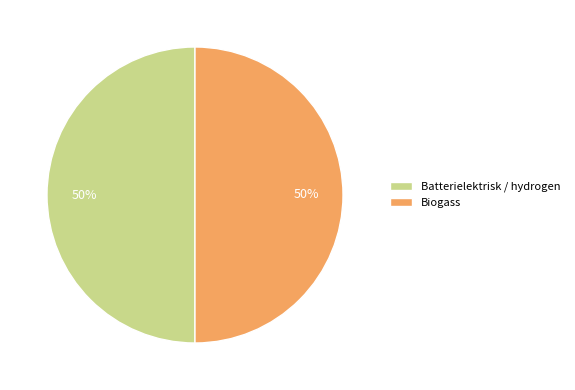

To the nearest percent, what percentage of the pie is Batterielektrisk / hydrogen?

50%